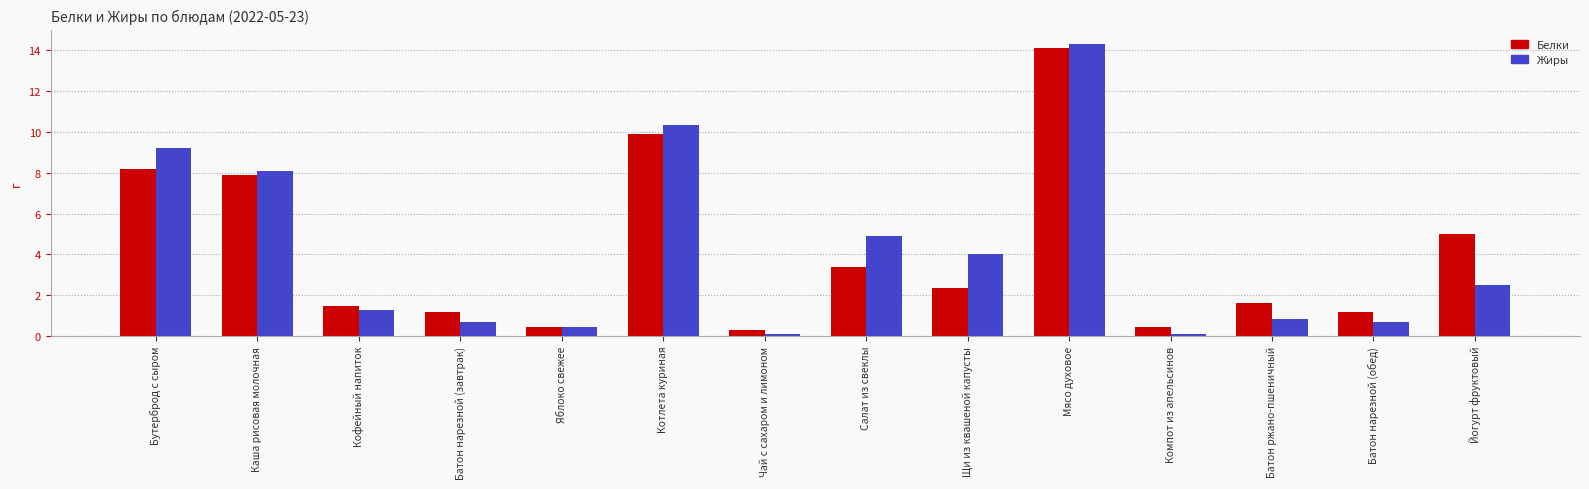

What is the difference between the Жиры values at Котлета куриная and Салат из свеклы?

5.4